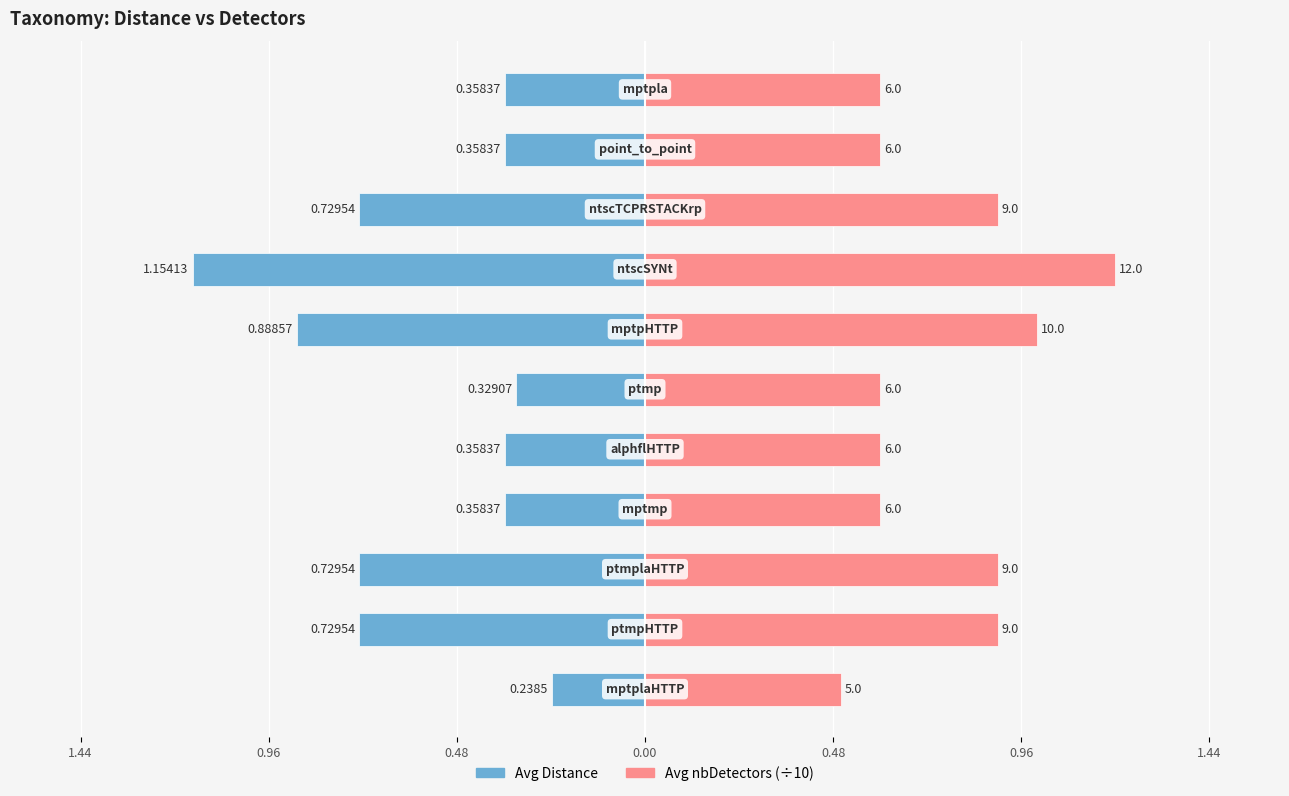

Are the bars grouped side by side (vs. stacked)?

Yes